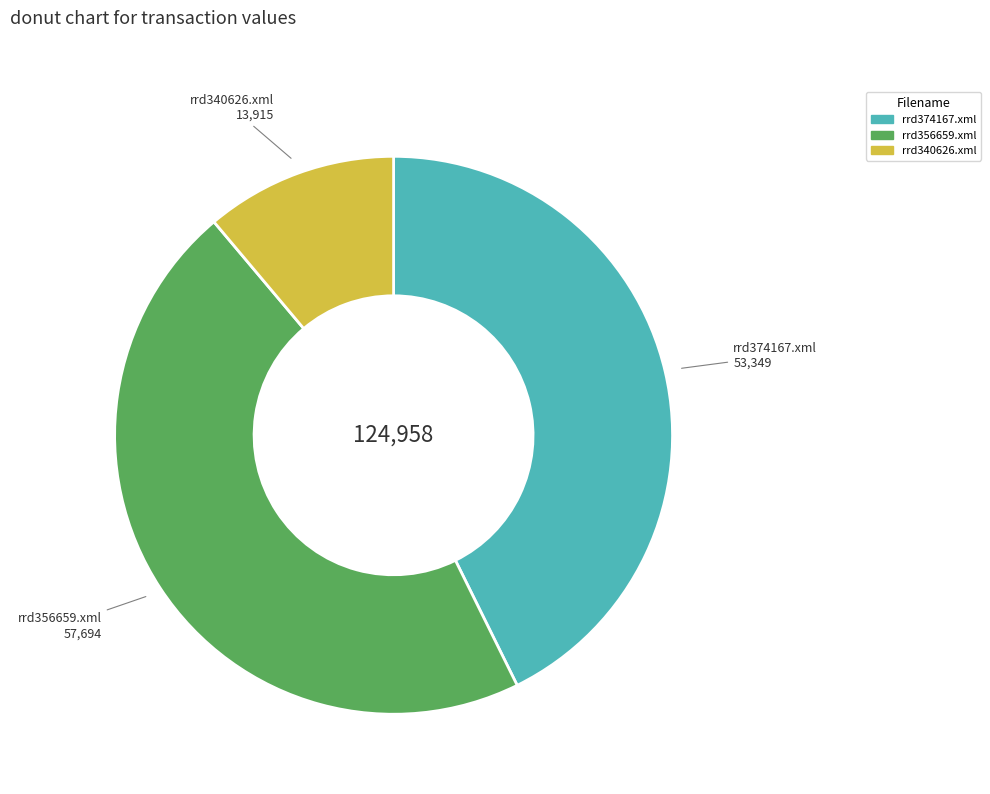

Rank the categories by value from lowest to highest.

rrd340626.xml, rrd374167.xml, rrd356659.xml